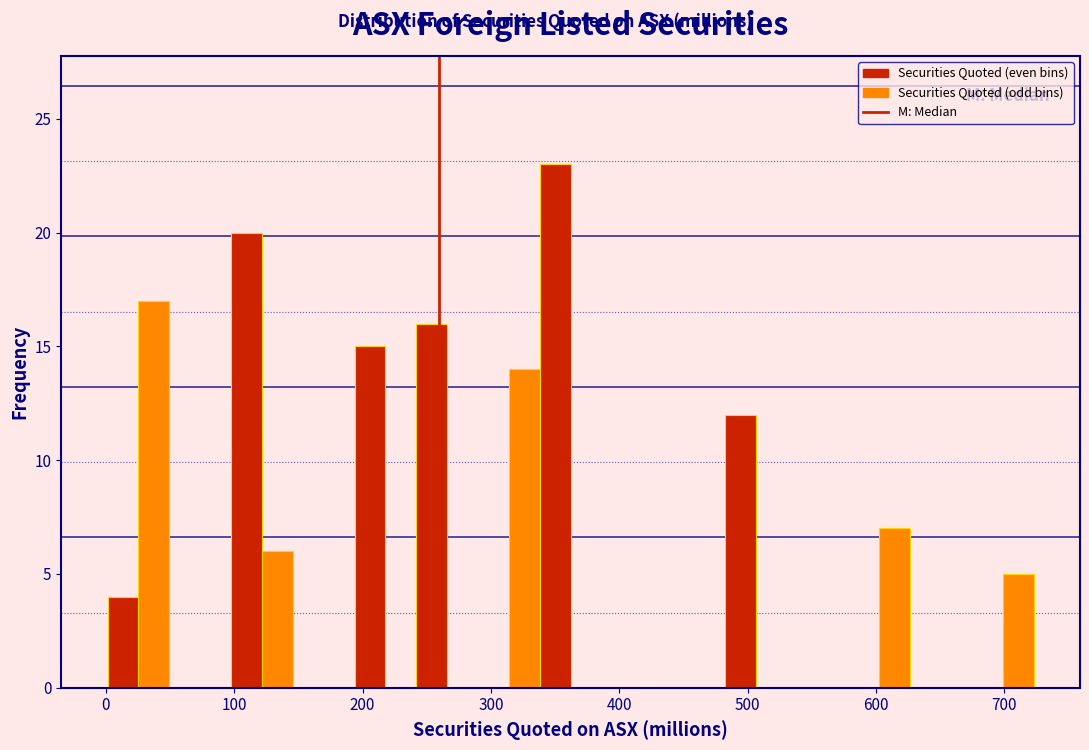

Around what value on the x-axis is the tallest bar? Give the approximate position of its centre, as read against the axis.

350